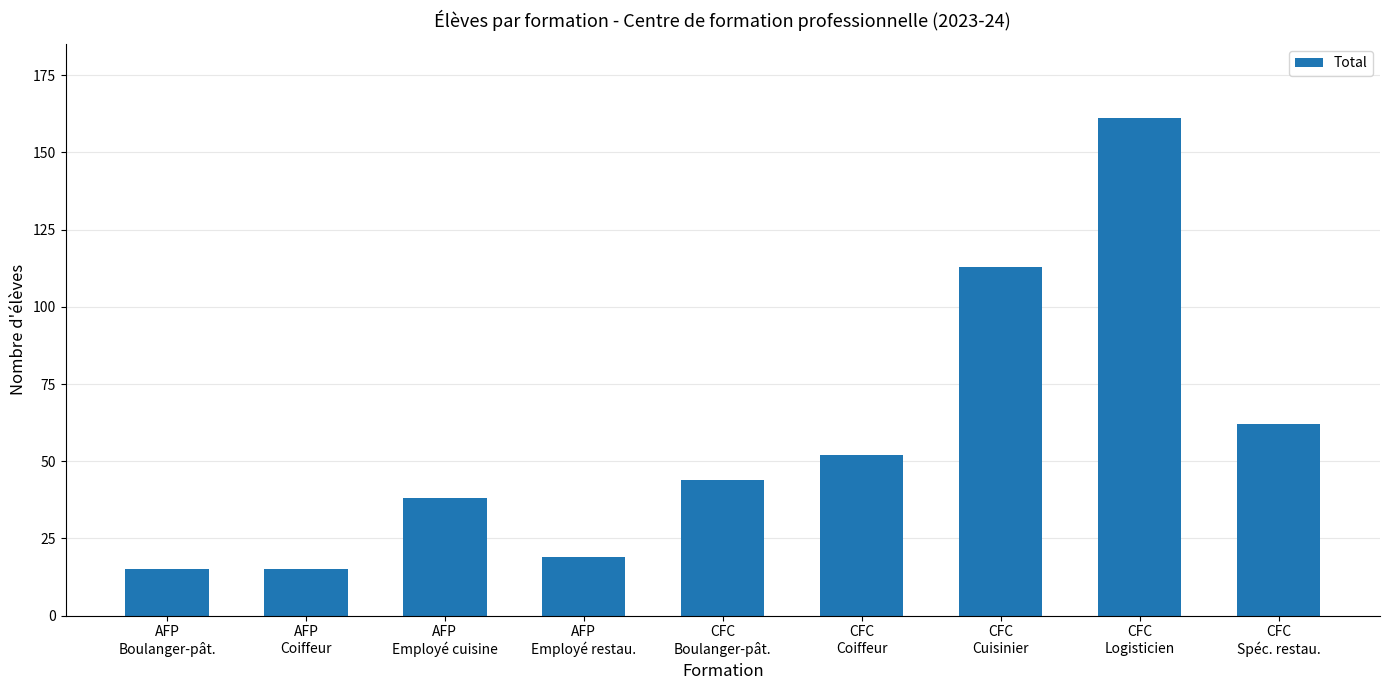

What is the difference between the maximum and minimum values?

146